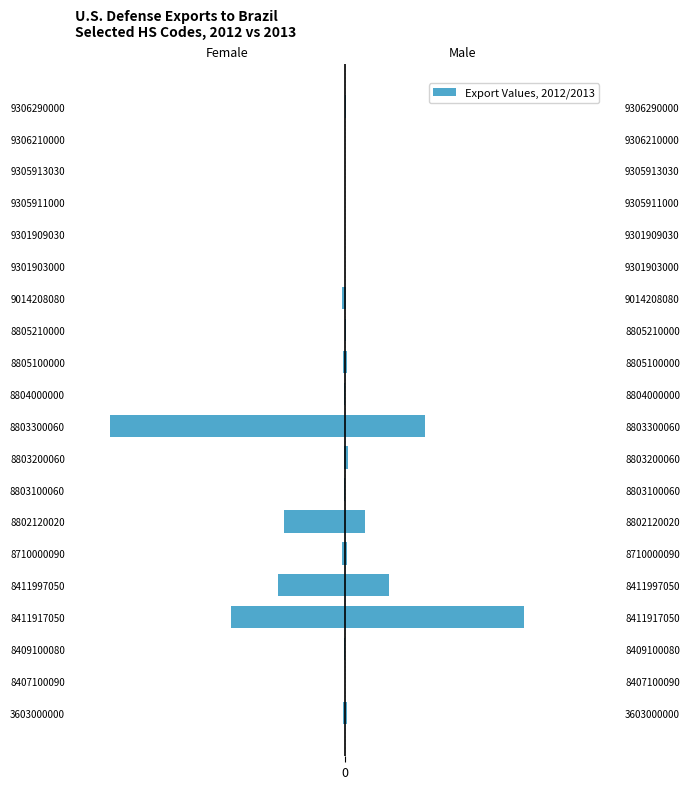

True or false: Female has a value of -1.6 at 8710000090.

False